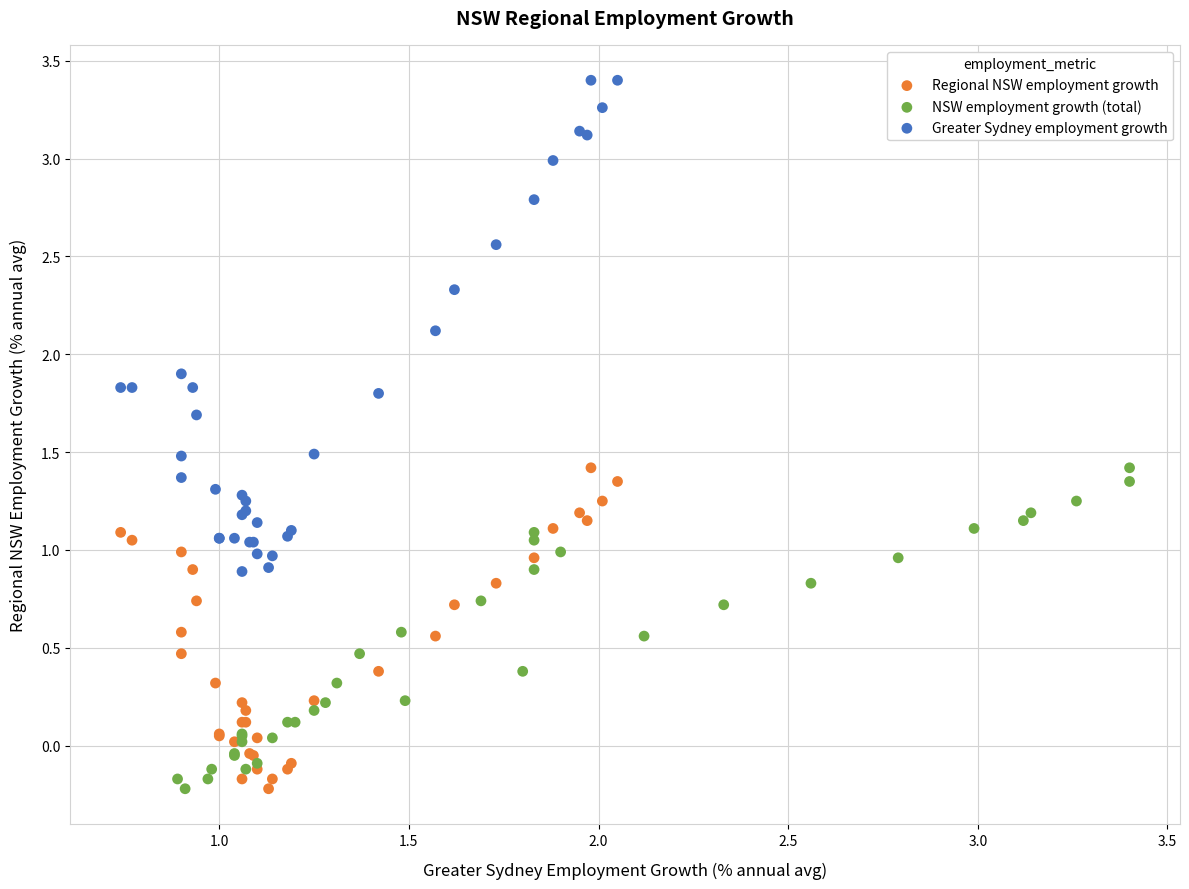

Which series contains the highest Y value?

Greater Sydney employment growth